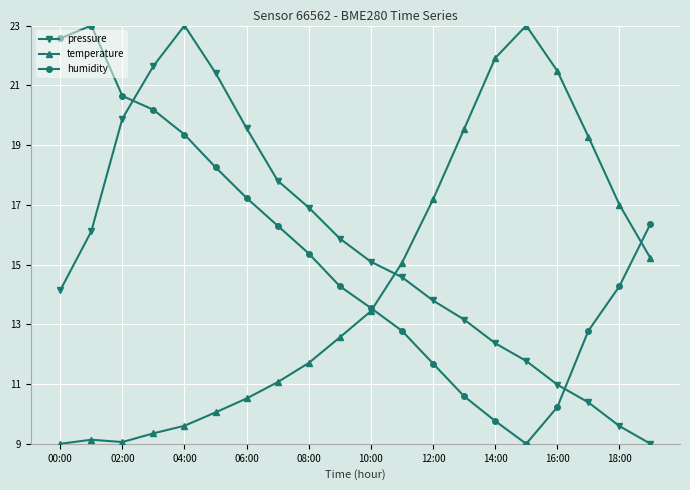

What is the difference between the second highest and minimum values in the pressure series?

12.6